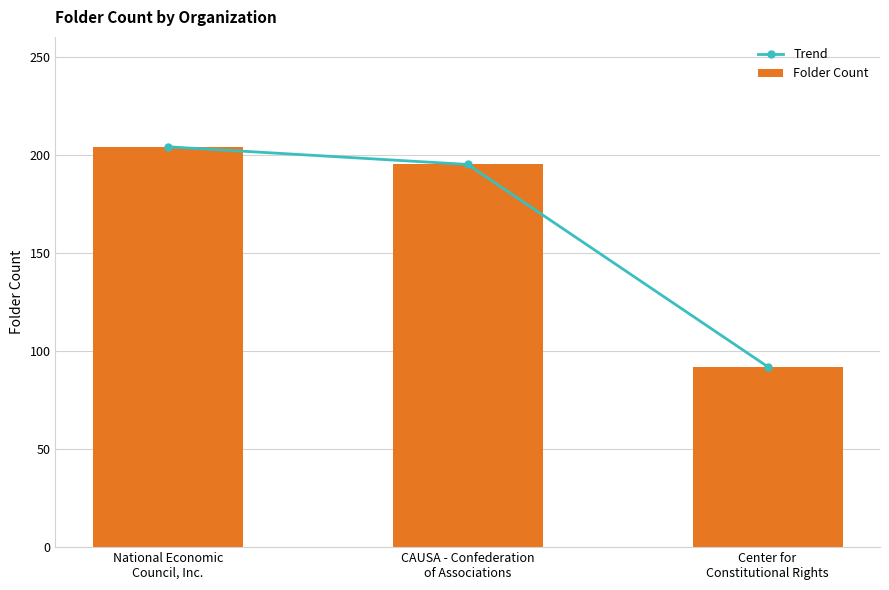

How many values in the Folder Count series are below 195?

1